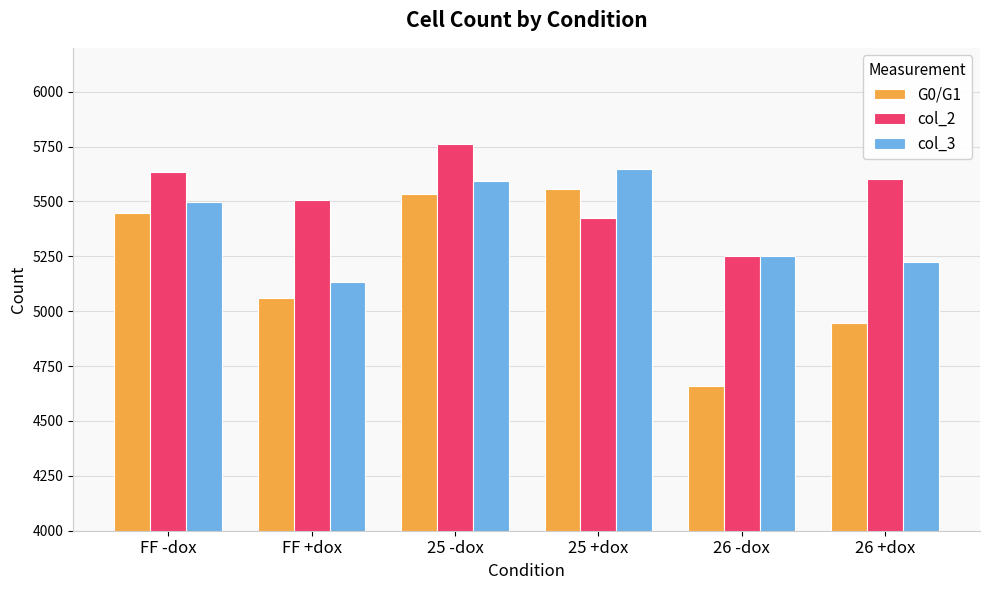

List the series in order of their peak value, highest first.

col_2, col_3, G0/G1